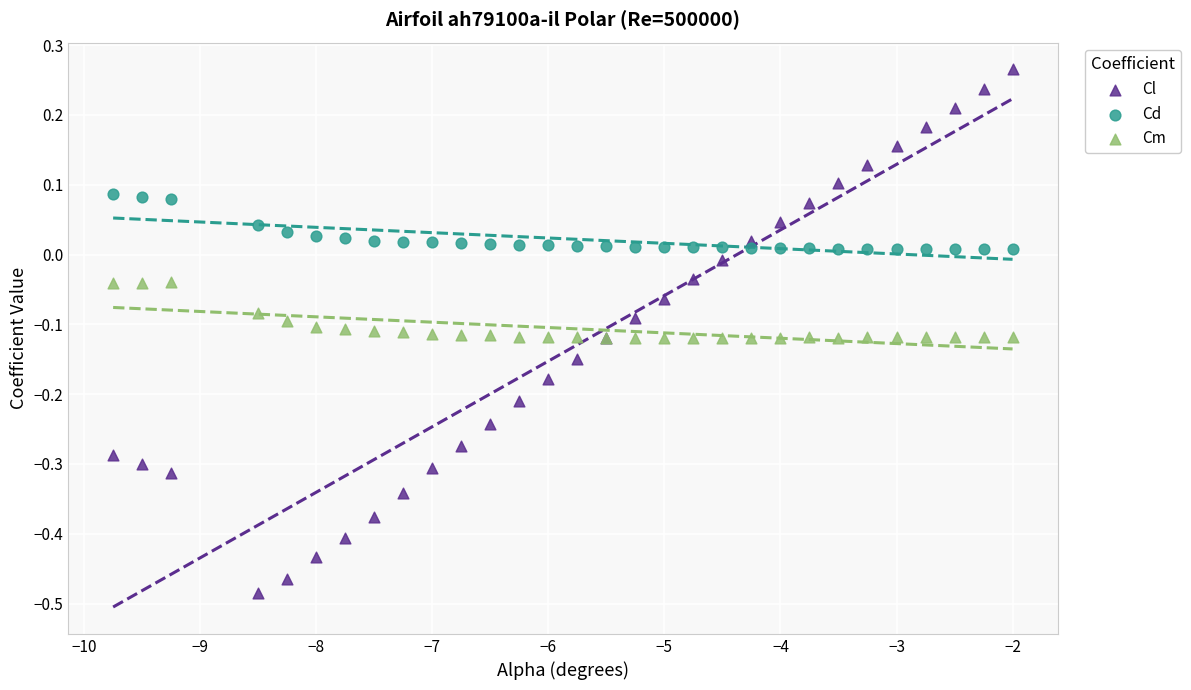

Which series contains the highest Y value?

Cl